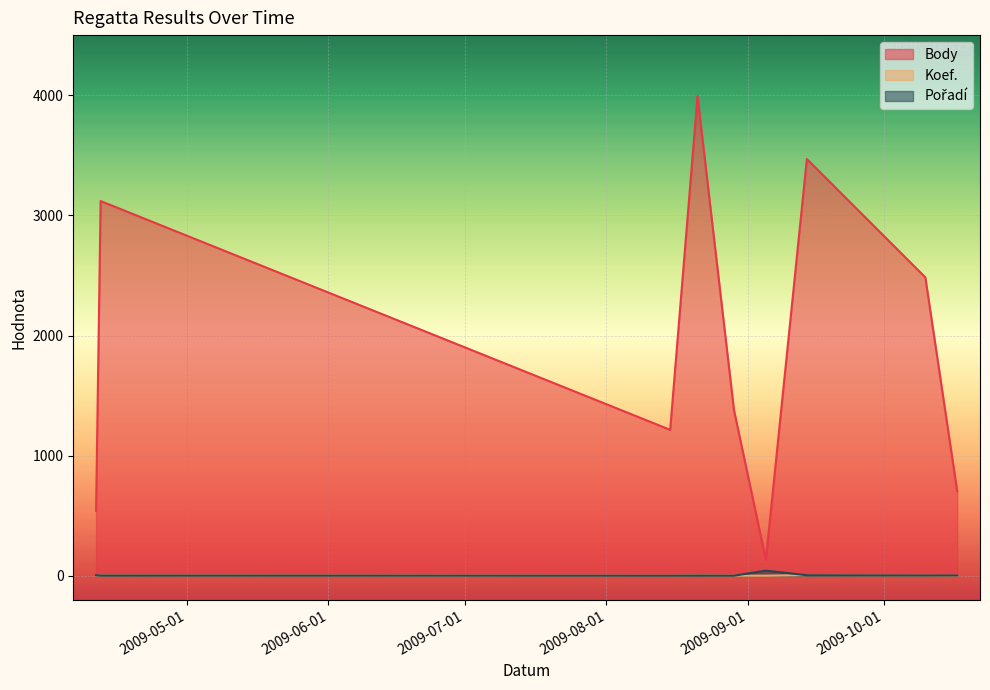

How many lines are shown in the chart?

3